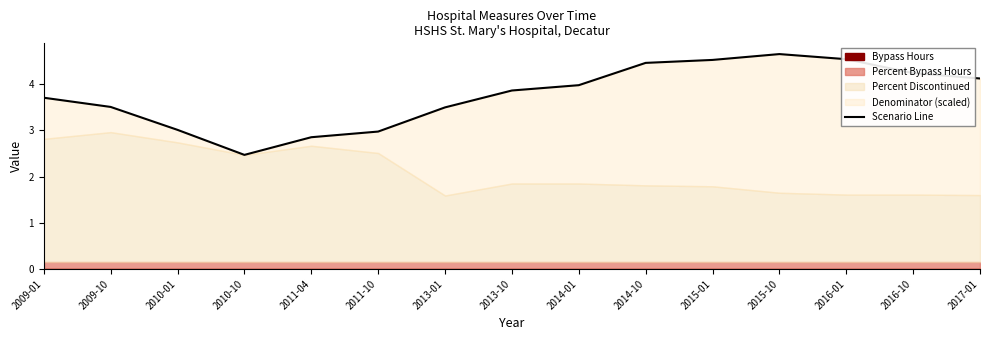

What is the difference between the maximum and minimum values?

2.2